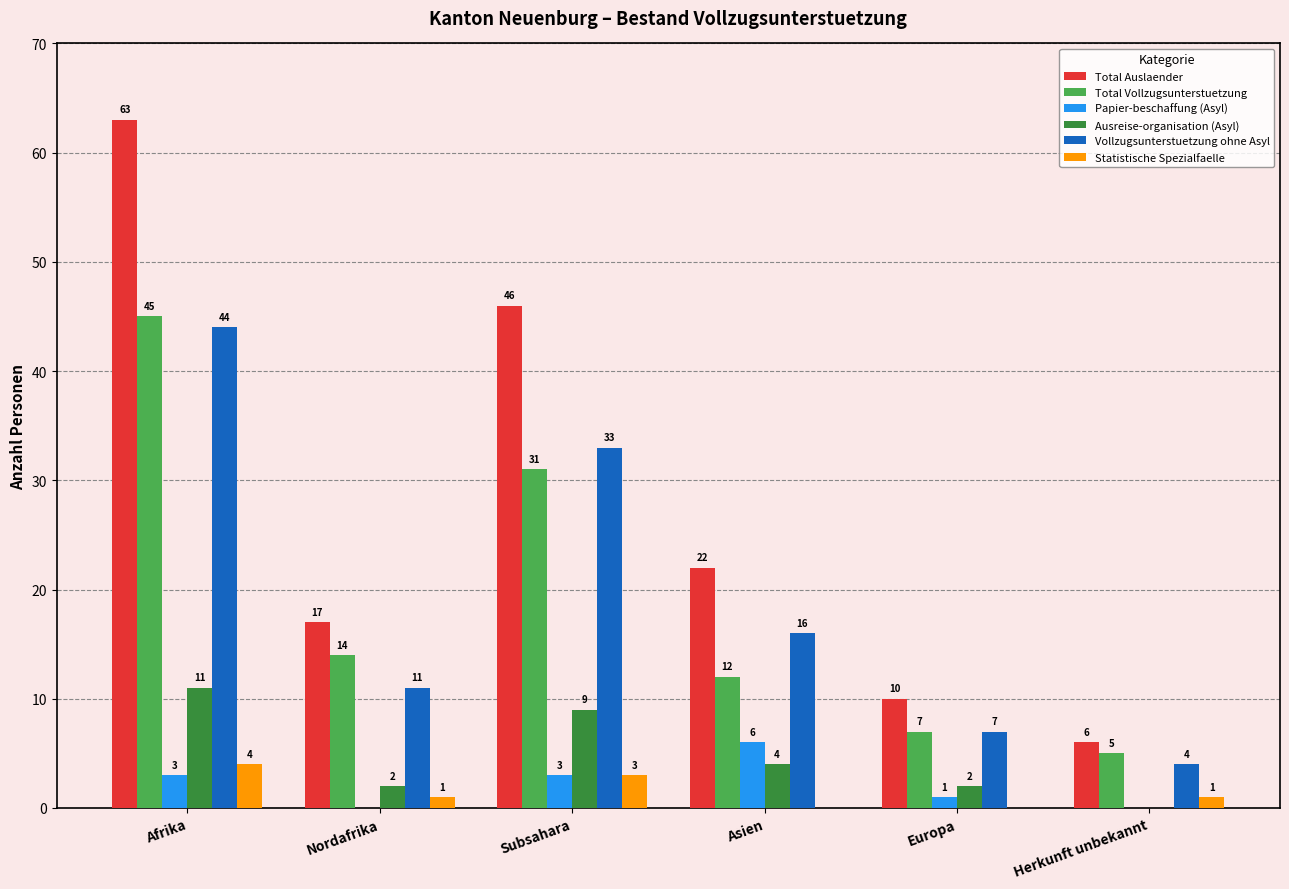

Which series has the widest spread of values?

Total Auslaender